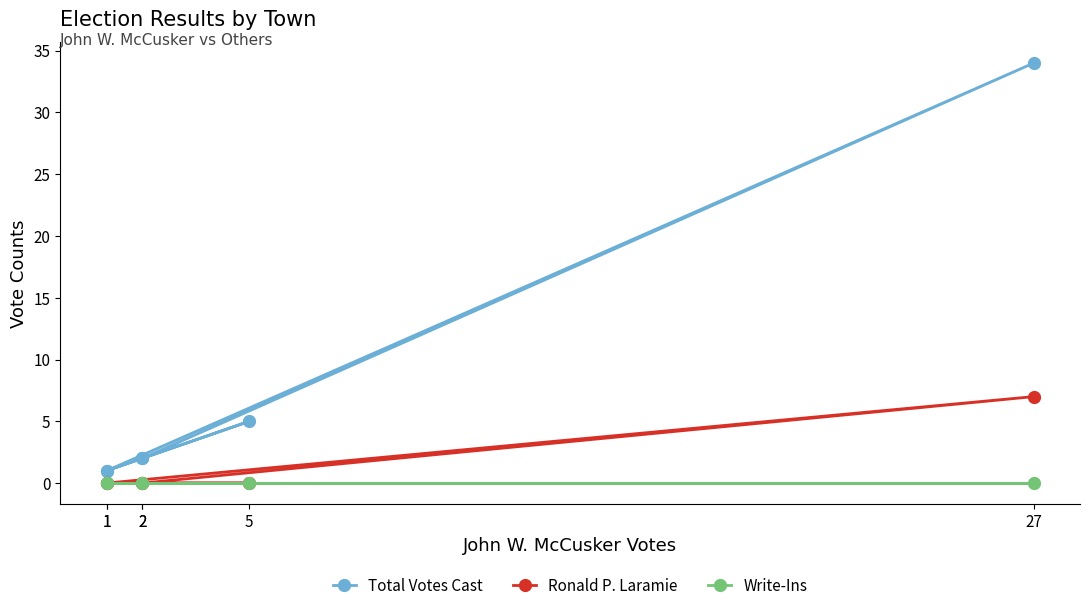

Does the chart display data point markers on the line(s)?

Yes